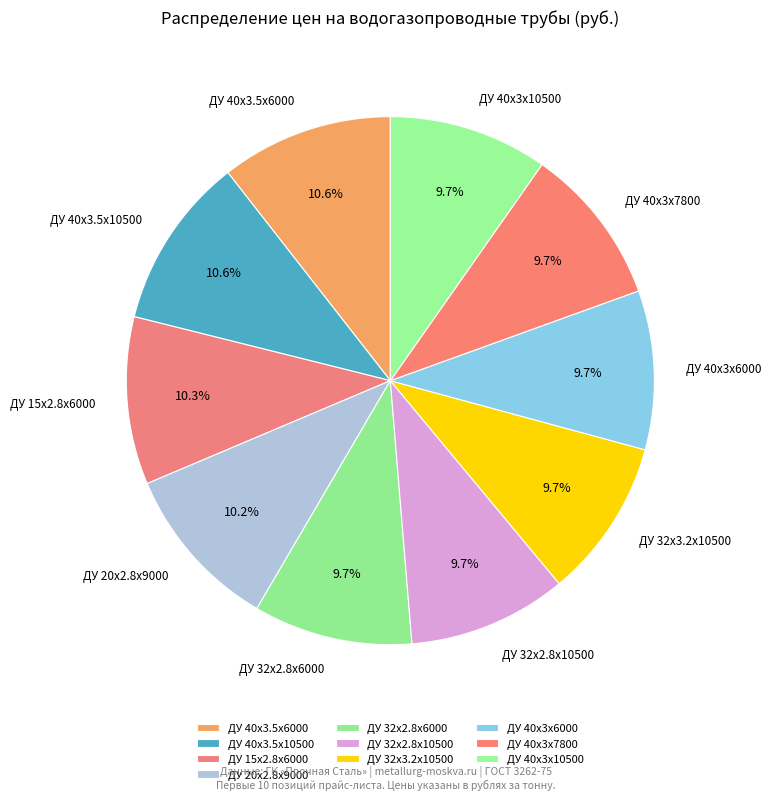

Is there any slice that represents more than half of the pie?

No